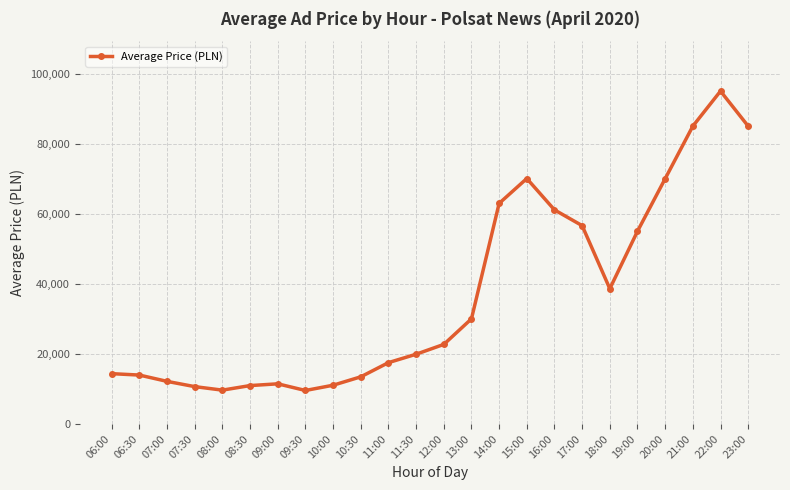

What is the sum of the values at 12:00 and 13:00?

52700